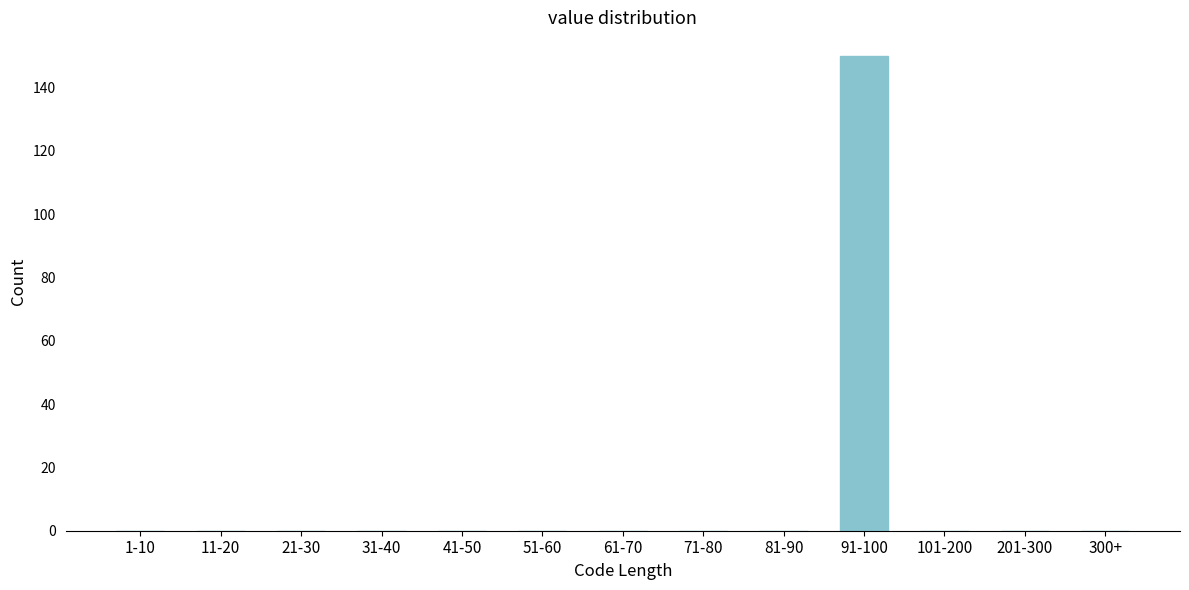

Reading right to left, what are all the values shown in this chart?

300+=0	201-300=0	101-200=0	91-100=150	81-90=0	71-80=0	61-70=0	51-60=0	41-50=0	31-40=0	21-30=0	11-20=0	1-10=0